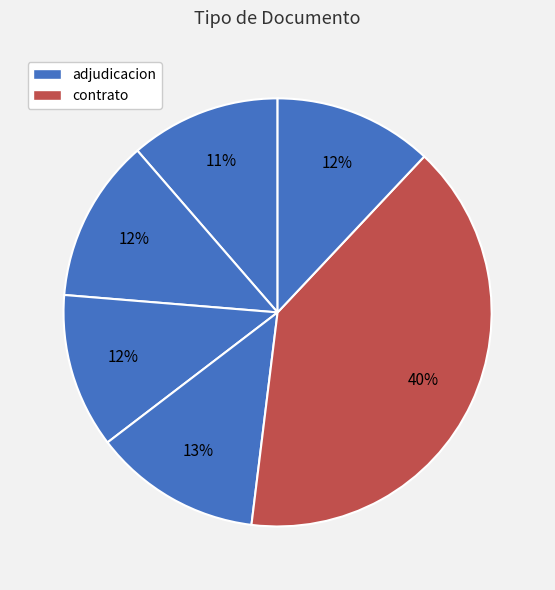

Is there any slice that represents more than half of the pie?

No